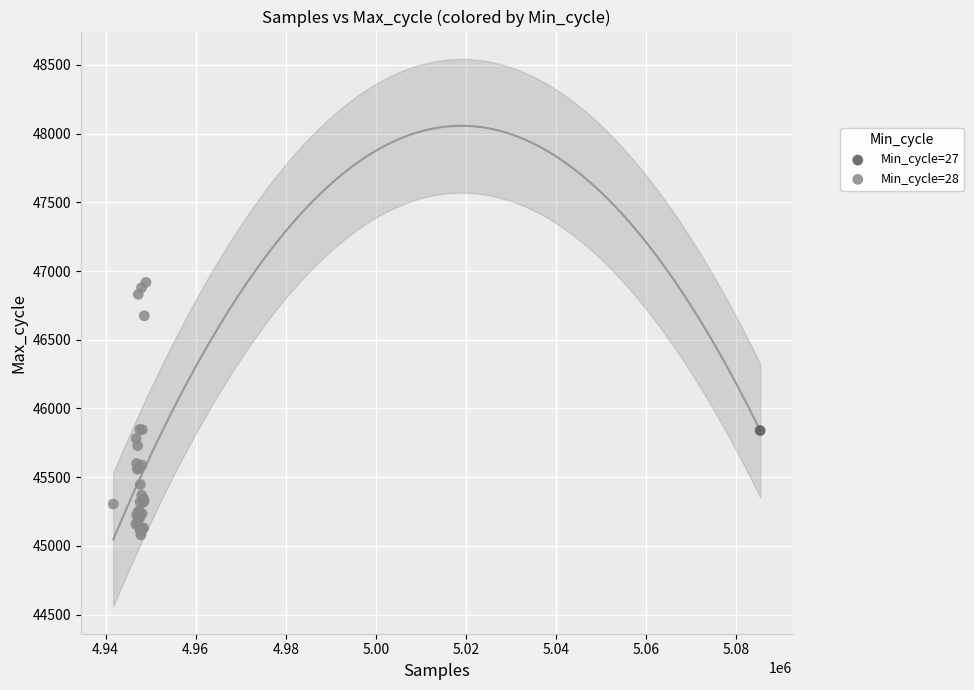

What are all the series names shown in the legend?

Min_cycle=27, Min_cycle=28